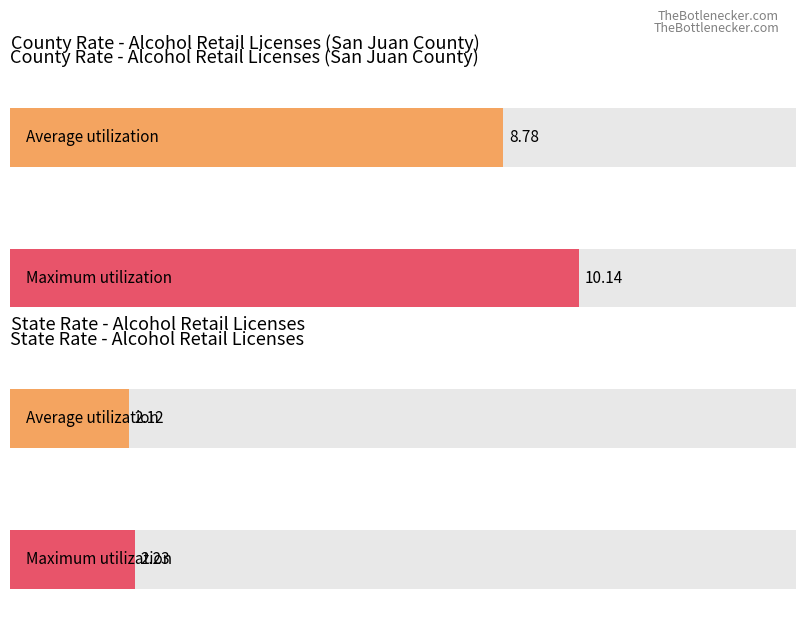

Rank the series at 2020 from lowest to highest value.

state_rate, county_rate